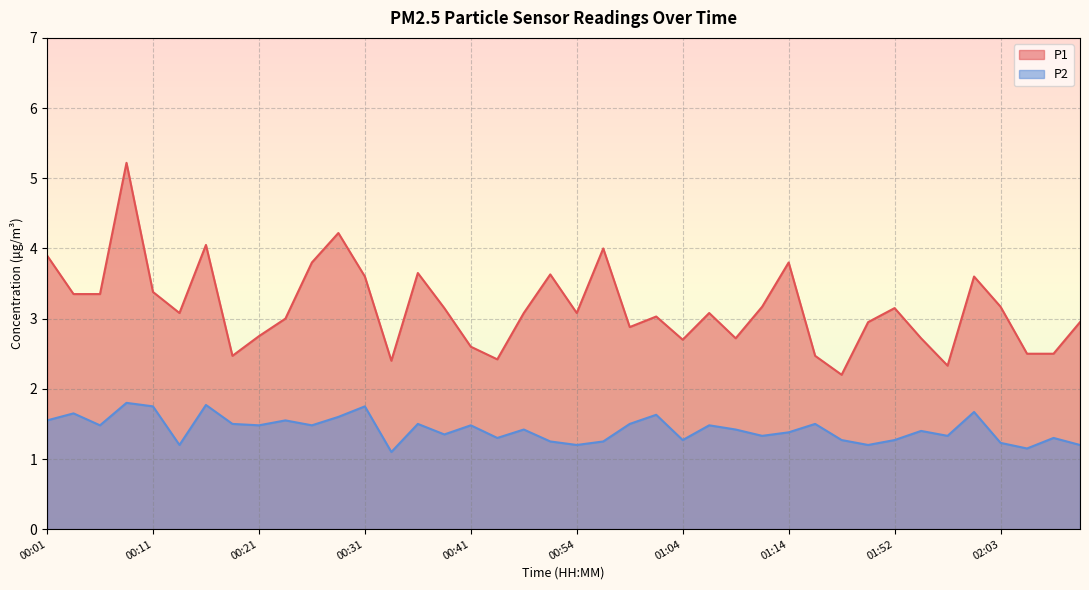

What is the minimum value shown in the chart?

1.1